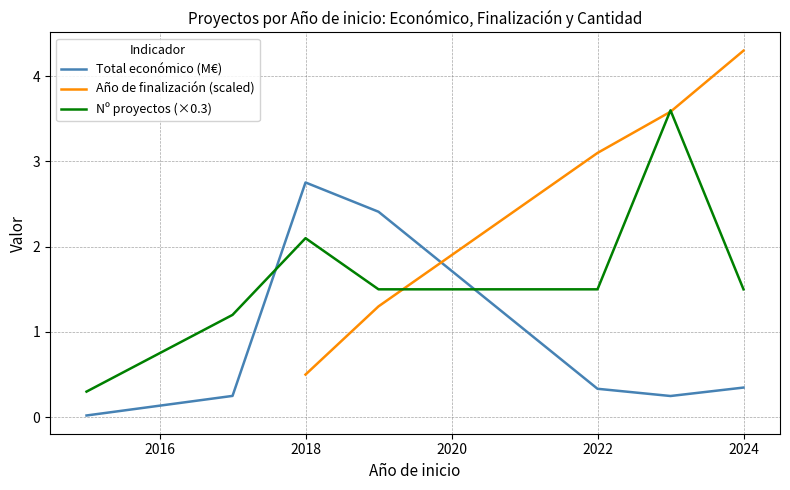

What is the sum of all Total económico (M€) values?

6.4